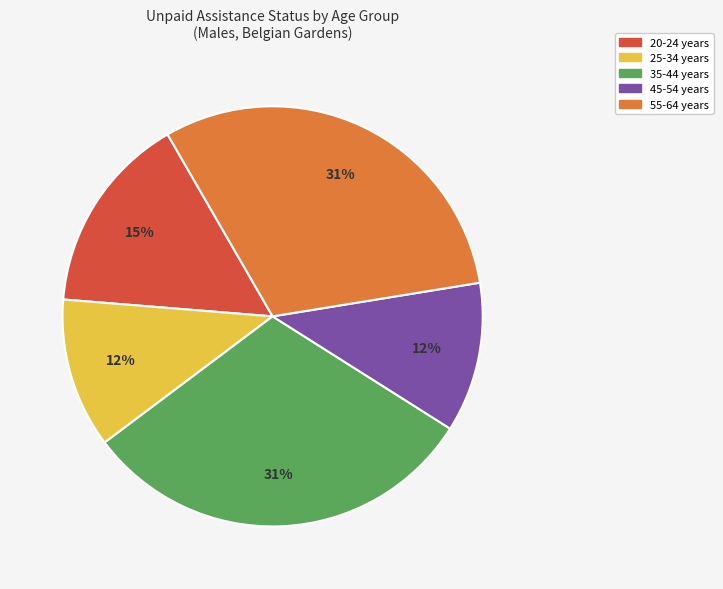

Is there any slice that represents more than half of the pie?

No